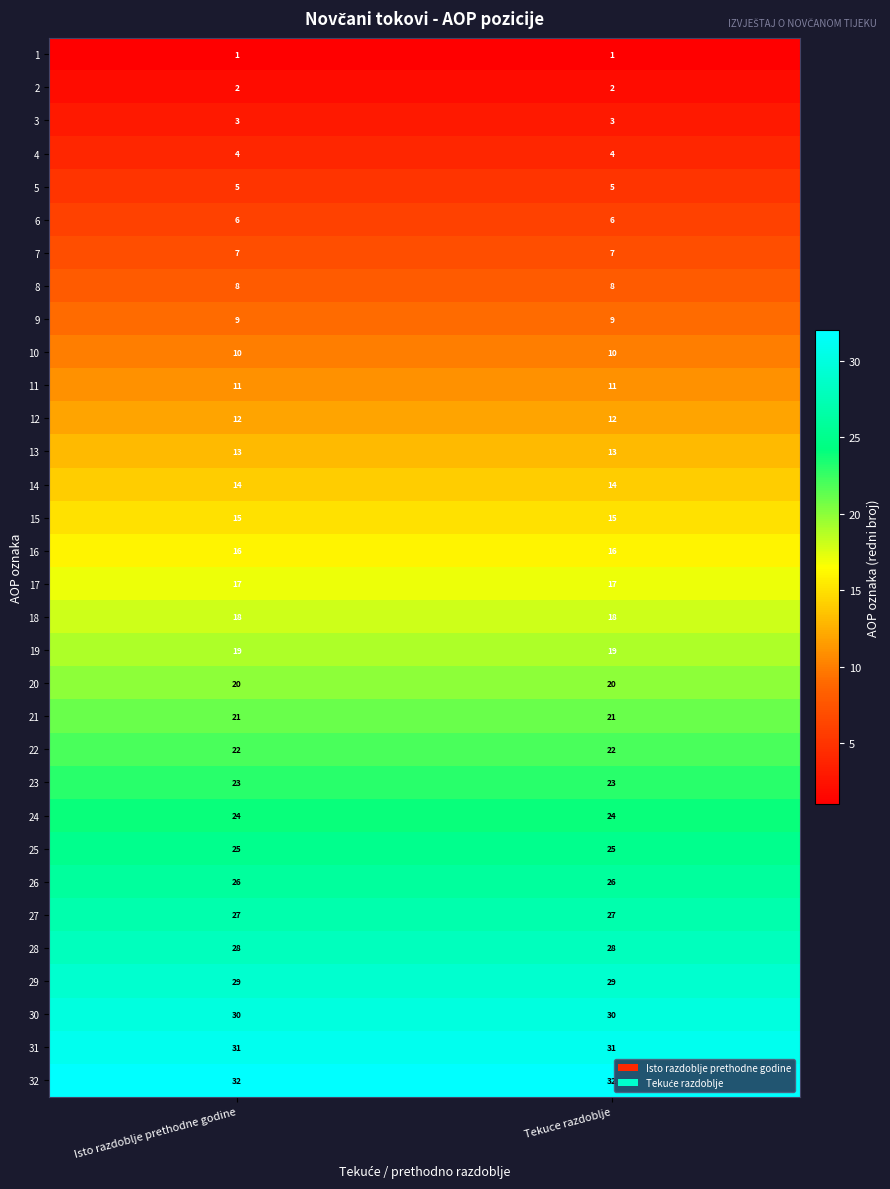

Rank the series at Tekuce razdoblje from highest to lowest value.

row_31, row_30, row_29, row_28, row_27, row_26, row_25, row_24, row_23, row_22, row_21, row_20, row_19, row_18, row_17, row_16, row_15, row_14, row_13, row_12, row_11, row_10, row_9, row_8, row_7, row_6, row_5, row_4, row_3, row_2, row_1, row_0